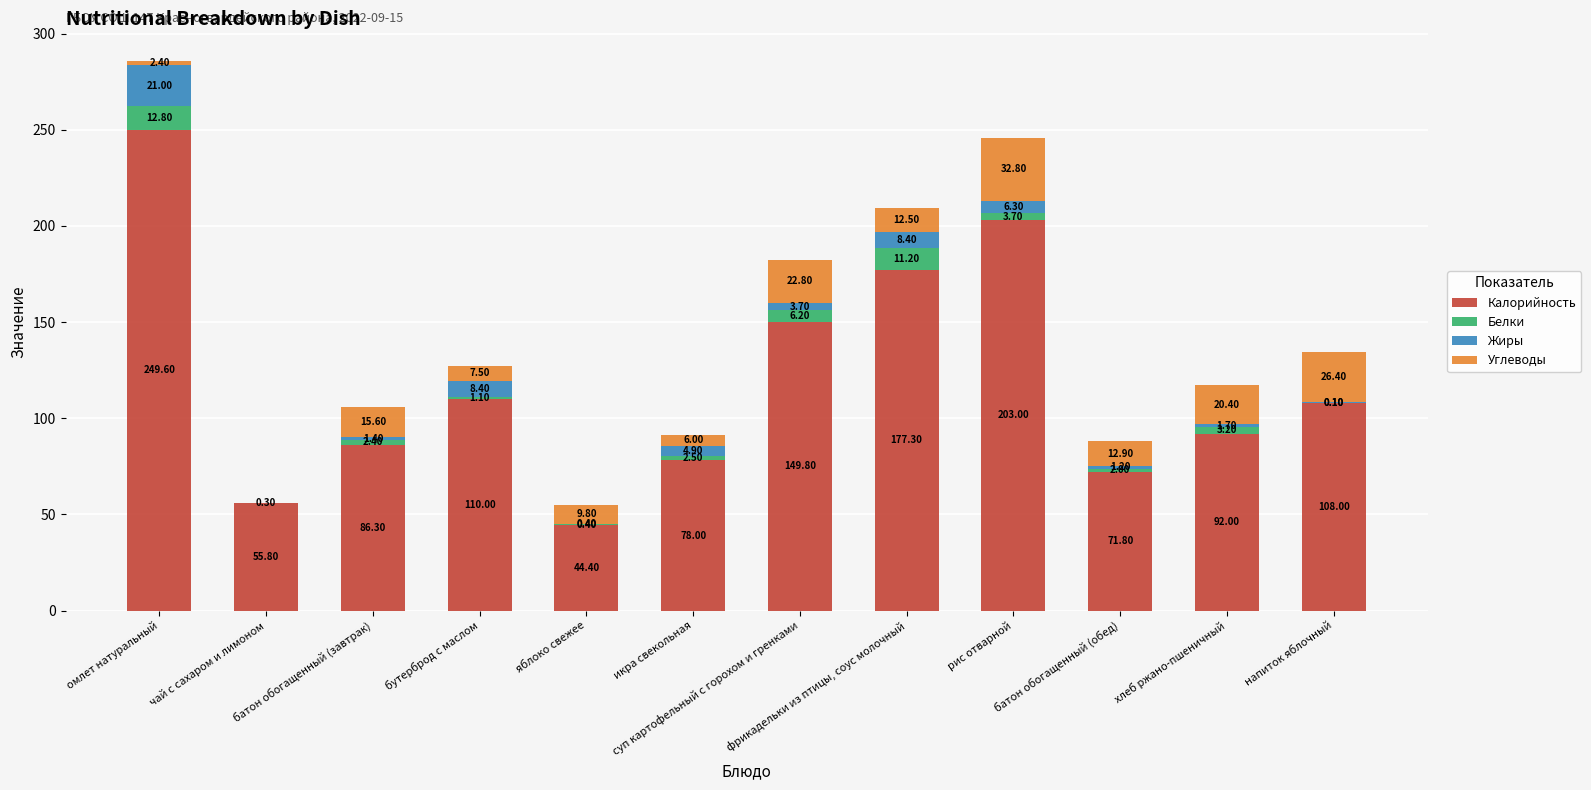

What is the sum of all Калорийность values?

1426.0